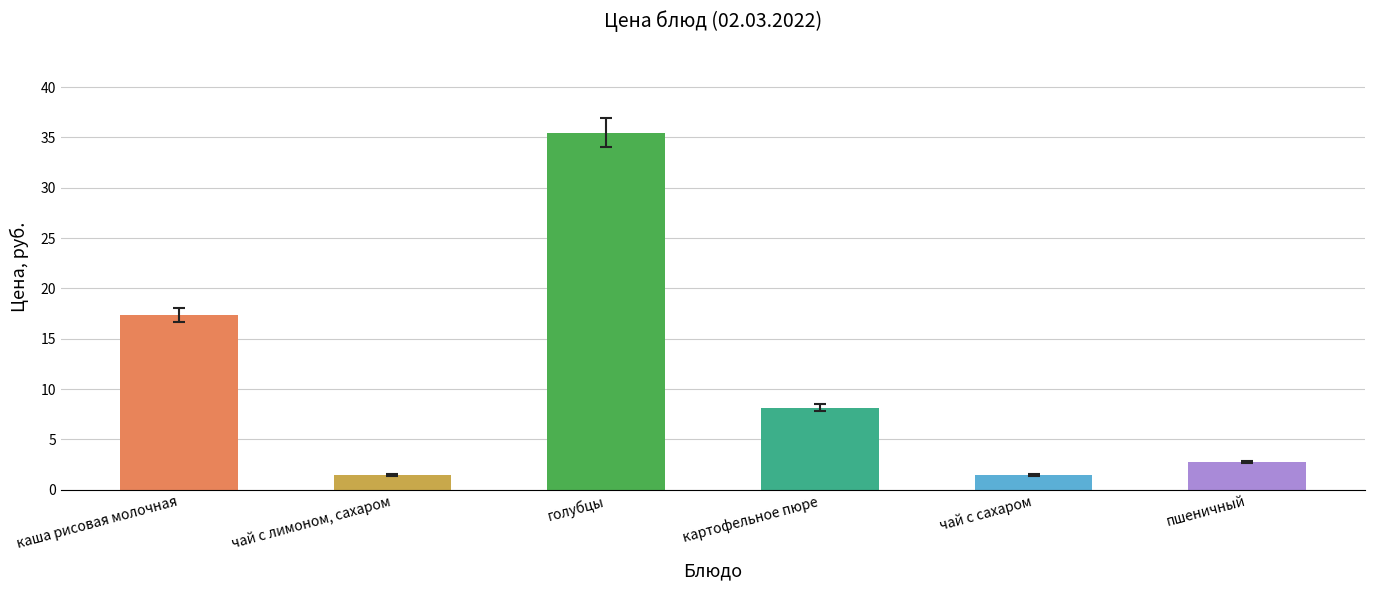

What is the label of the 3rd bar from the right?

картофельное пюре